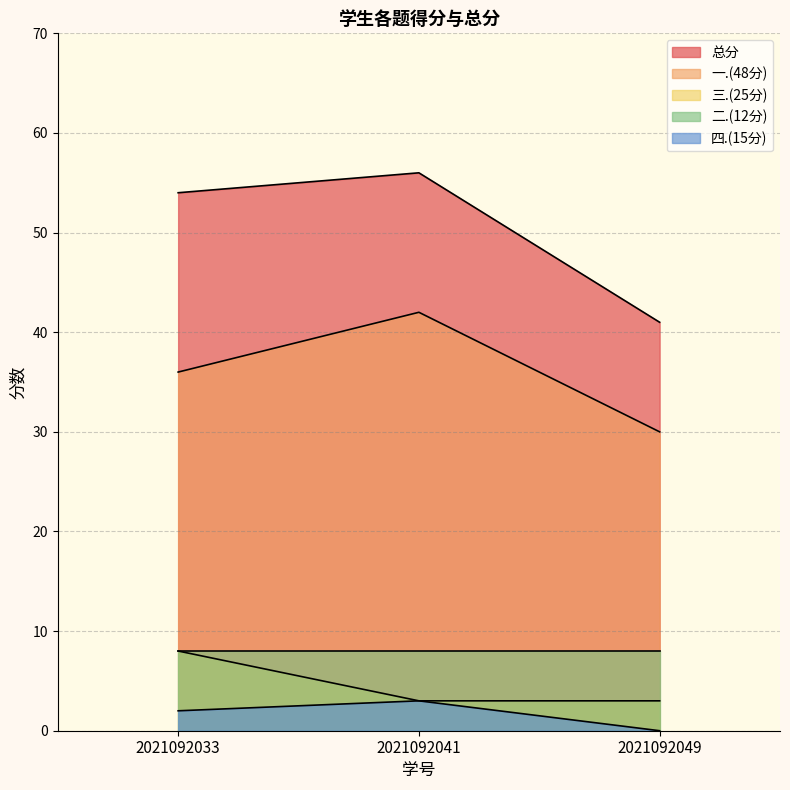

The value of 四.(15分) at 2021092041 is 3. True or false?

True